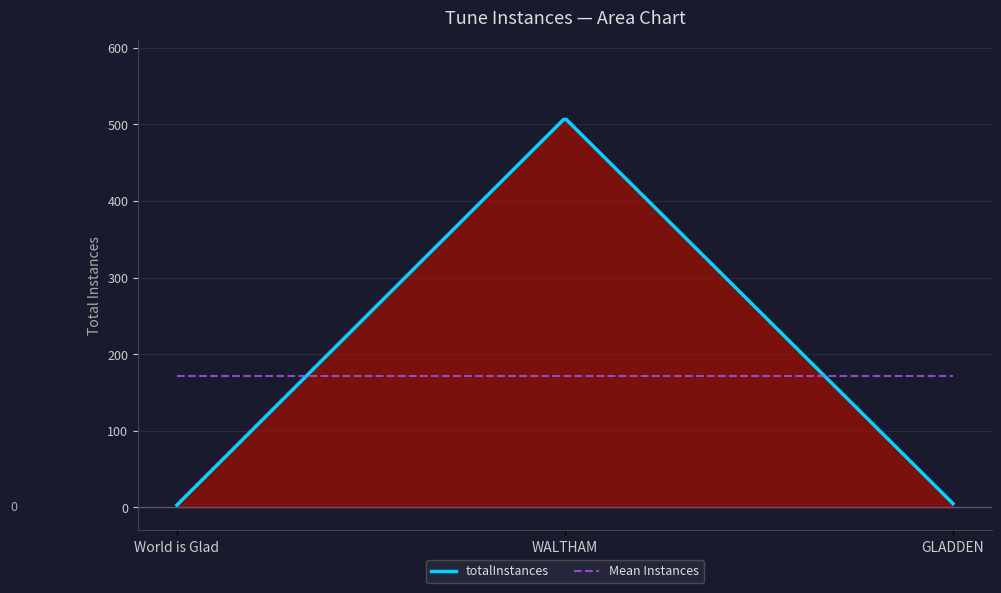

What is the label of the 2nd point from the right?

WALTHAM